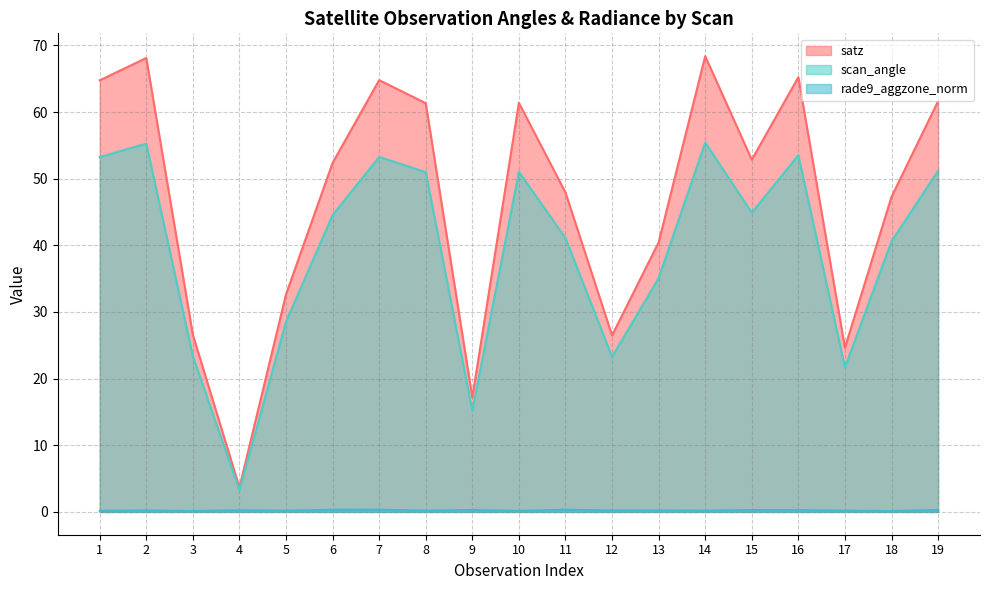

In scan_angle, how many points are lower than both neighbors (excluding endpoints)?

5